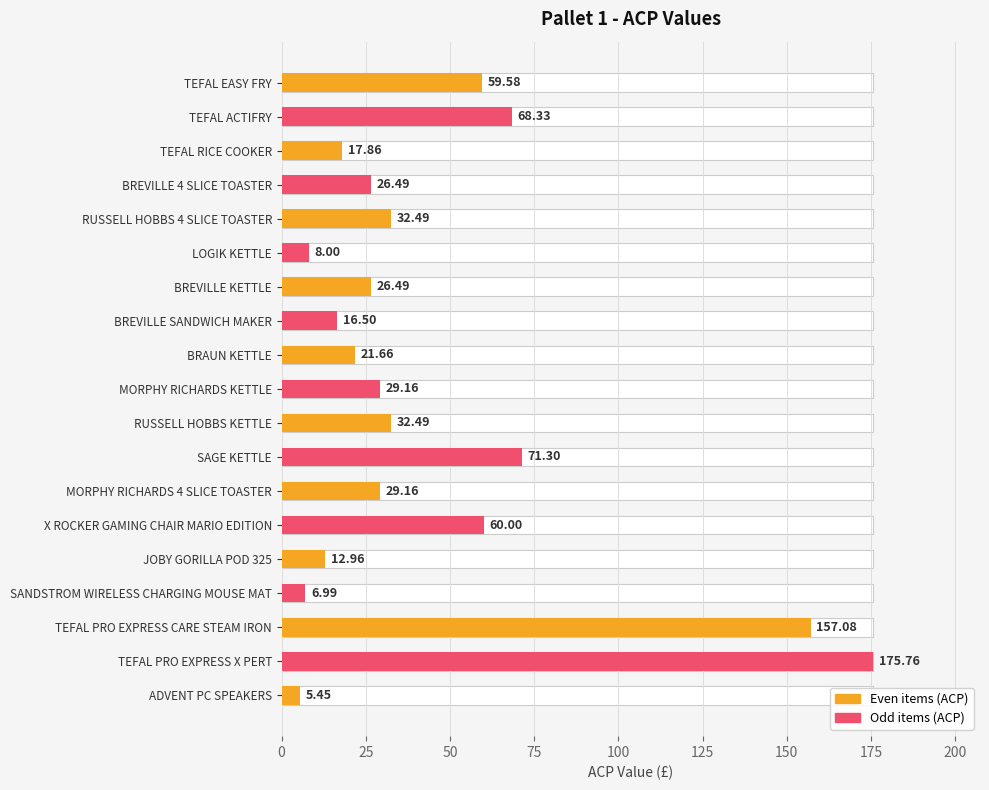

What is the difference between the maximum and minimum values?

170.3